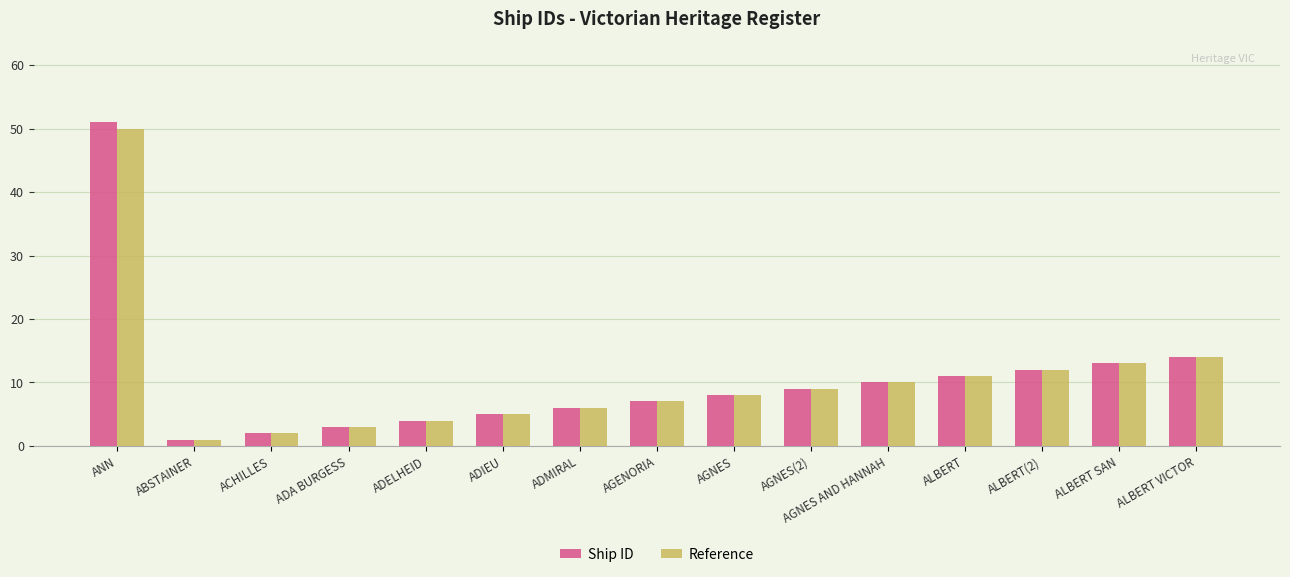

What is the difference between the second highest and second lowest values in the Ship ID series?

12